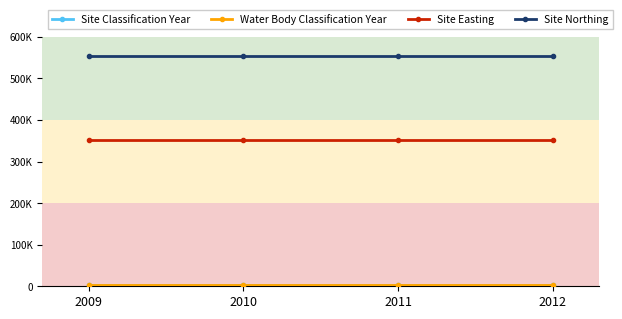

List the series in order of their peak value, highest first.

Site Northing, Site Easting, Site Classification Year, Water Body Classification Year